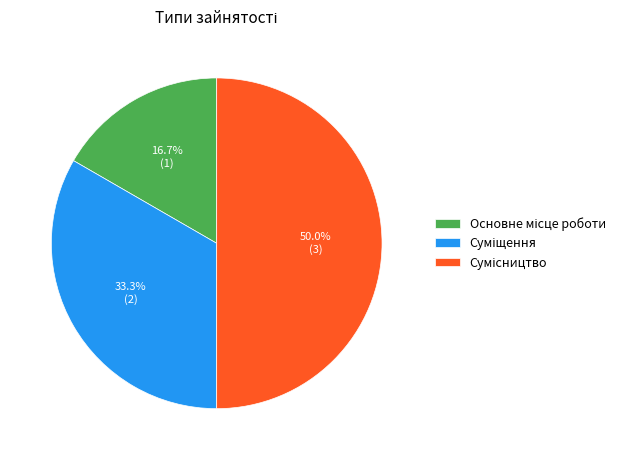

What percentage do Суміщення and Сумісництво together represent?

83.3%